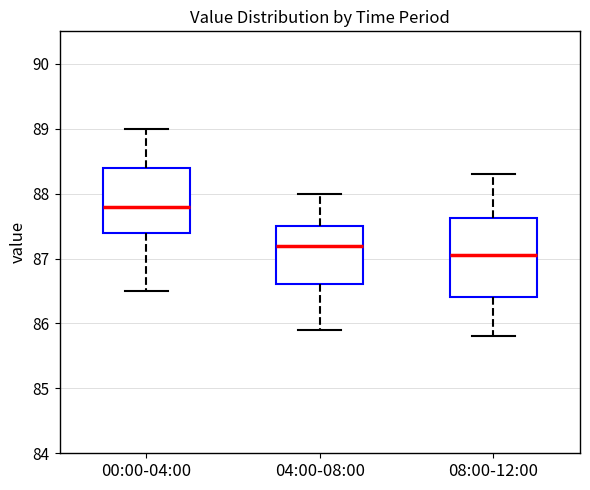

Which box is the tallest, from its lower edge to its upper edge?

08:00-12:00